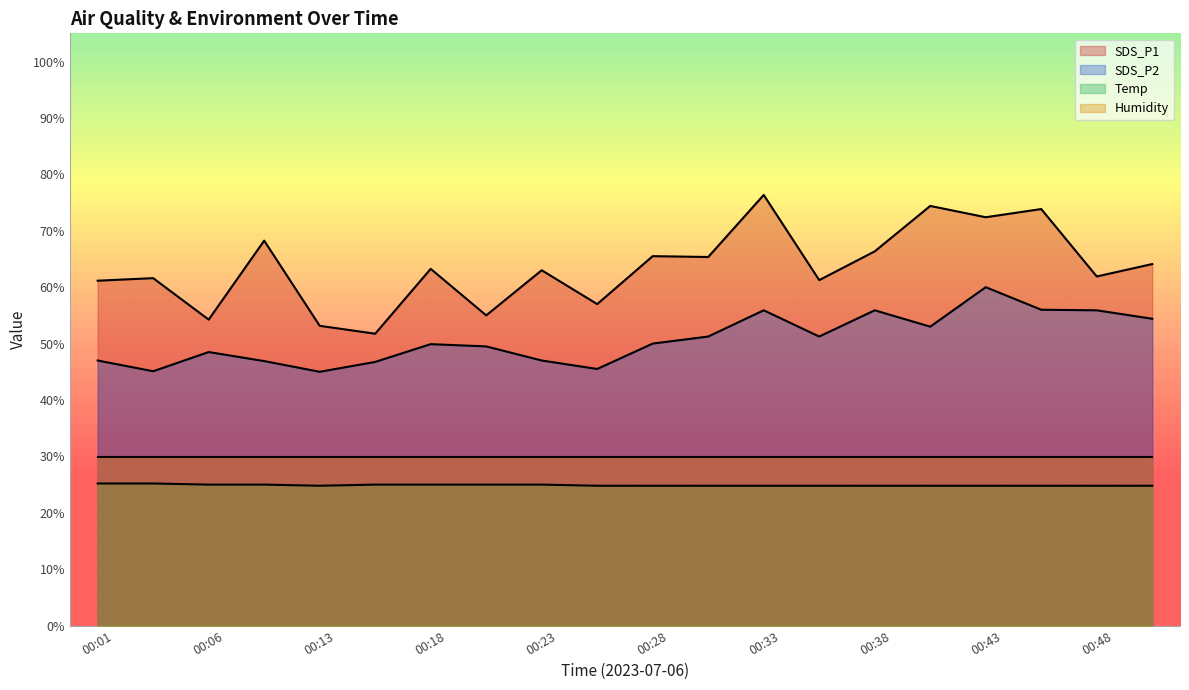

What is the spread (max minus min) of values at 00:43?

47.6